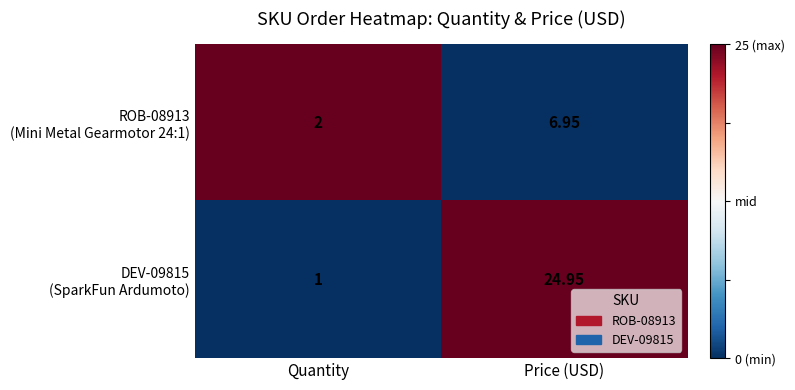

Which label corresponds to the largest value in the chart?

Price (USD)